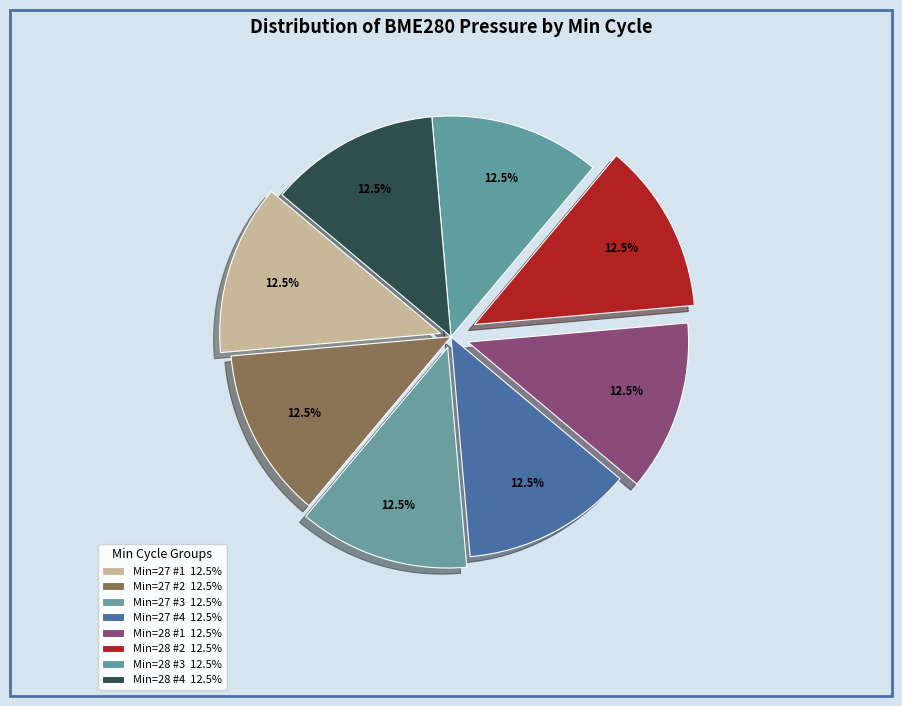

How many segments does this pie chart have?

8